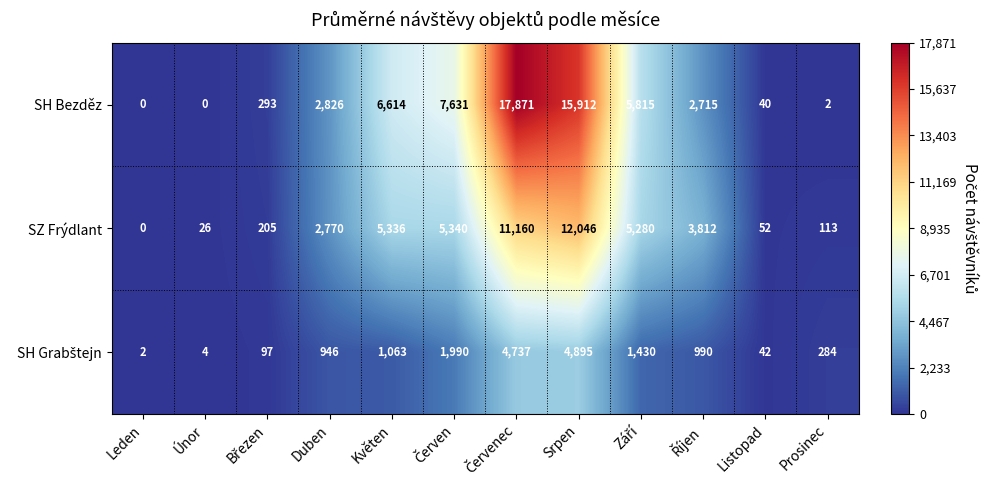

What is the average value of the SH Bezděz series?

4977